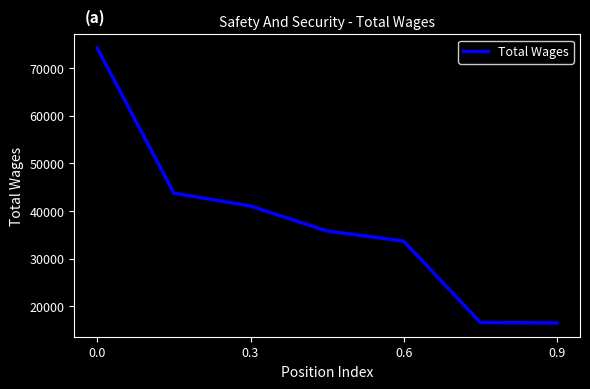

What is the greatest value displayed?

74163